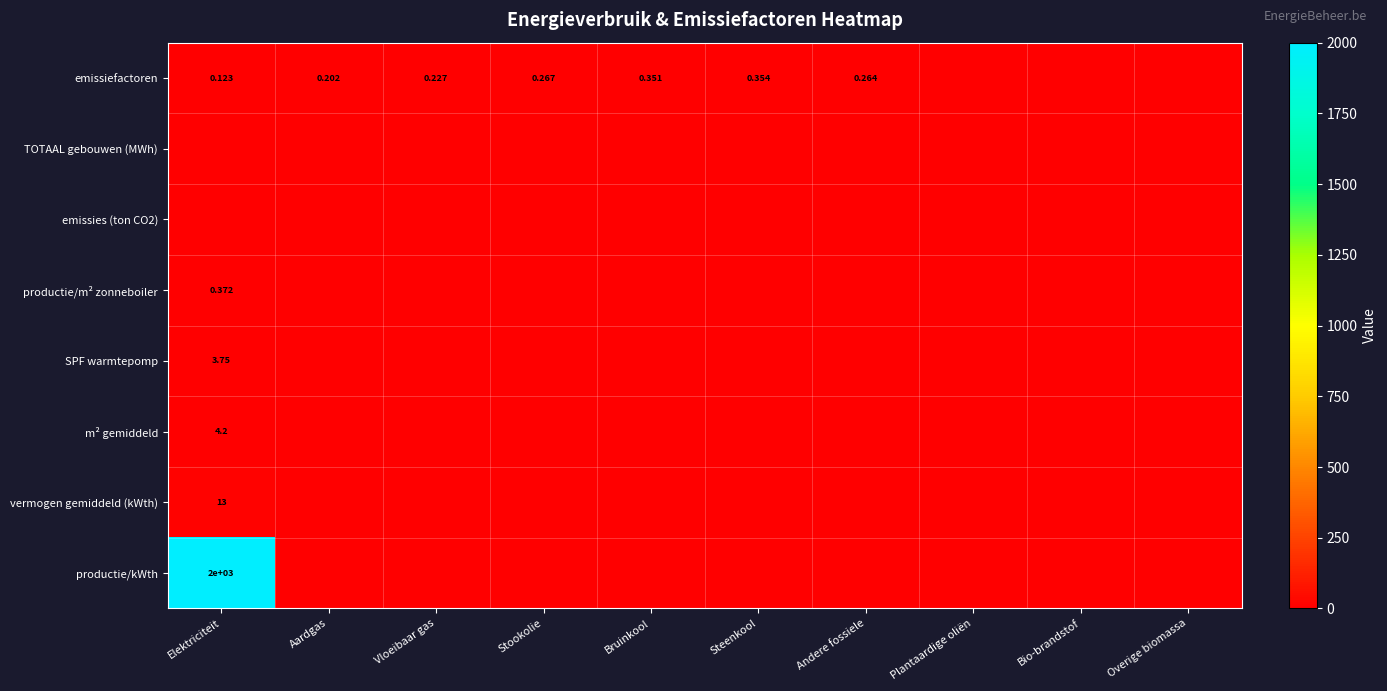

What is the total value across all series at Elektriciteit?

2021.4